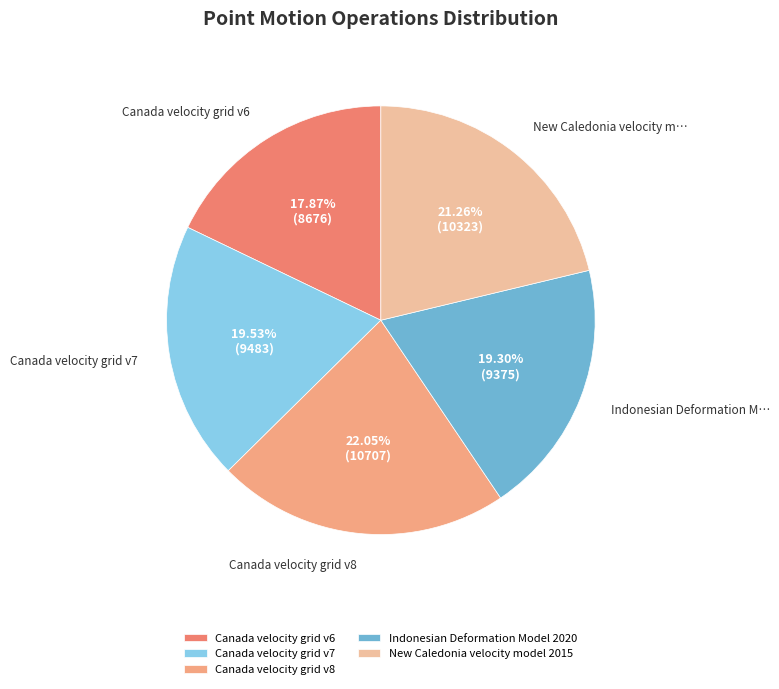

What is the largest slice in the pie chart?

Canada velocity grid v8